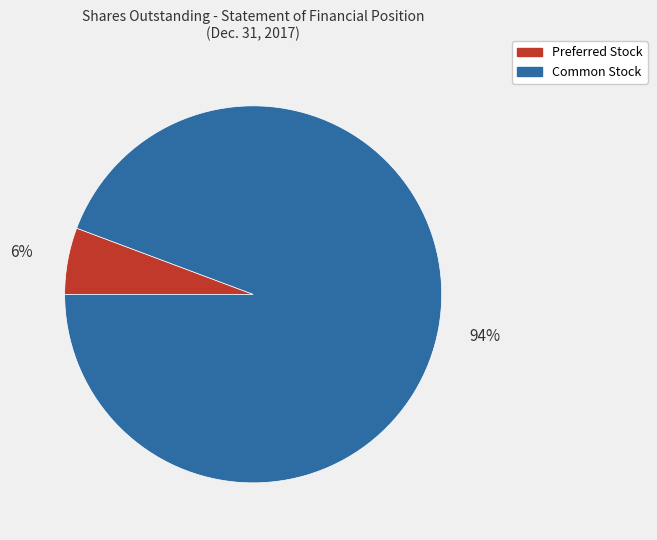

Is there a majority slice in this chart?

Yes